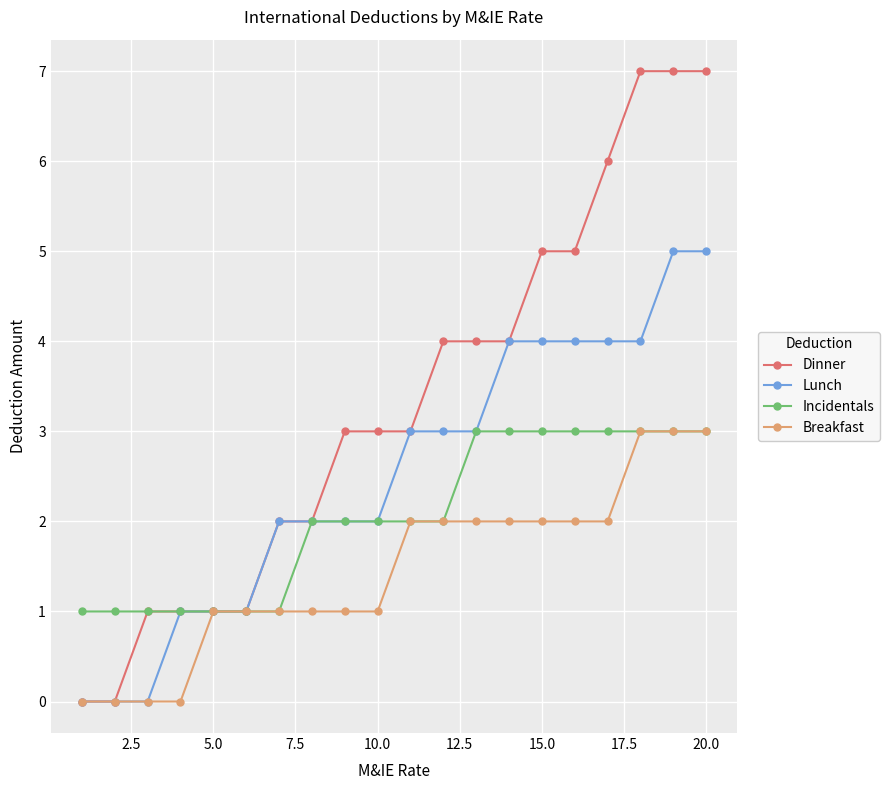

What is the maximum value shown in the chart?

7